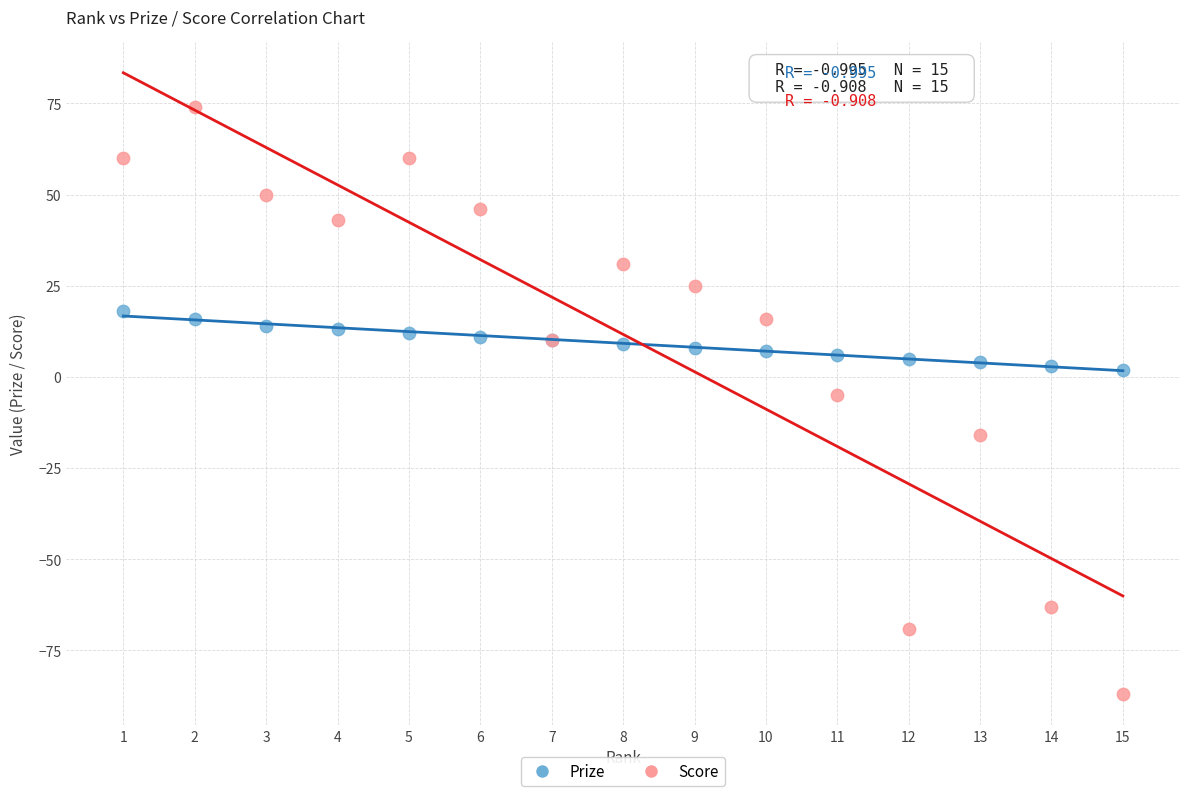

Which series reaches the minimum Y coordinate?

Score